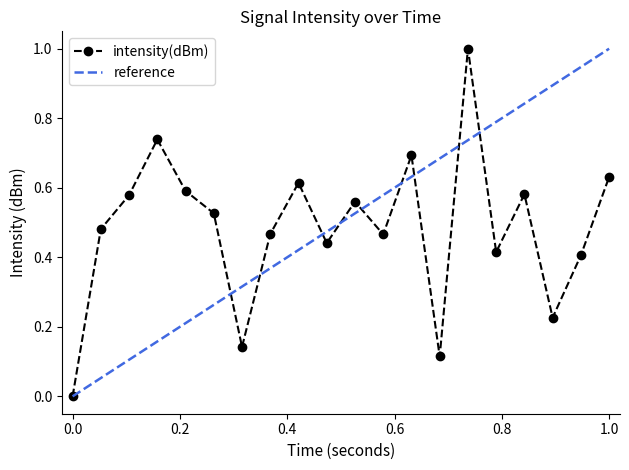

Reading left to right, transcribe all the data shown in this chart.

0.0	0.5	0.6	0.7	0.6	0.5	0.1	0.5	0.6	0.4	0.6	0.5	0.7	0.1	1.0	0.4	0.6	0.2	0.4	0.6